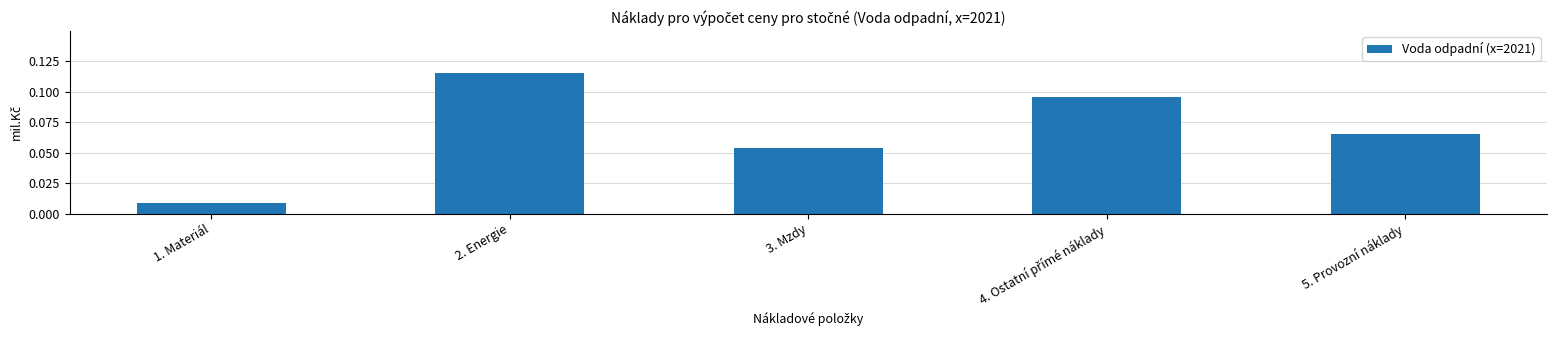

The value at 2. Energie is 0.0. True or false?

False